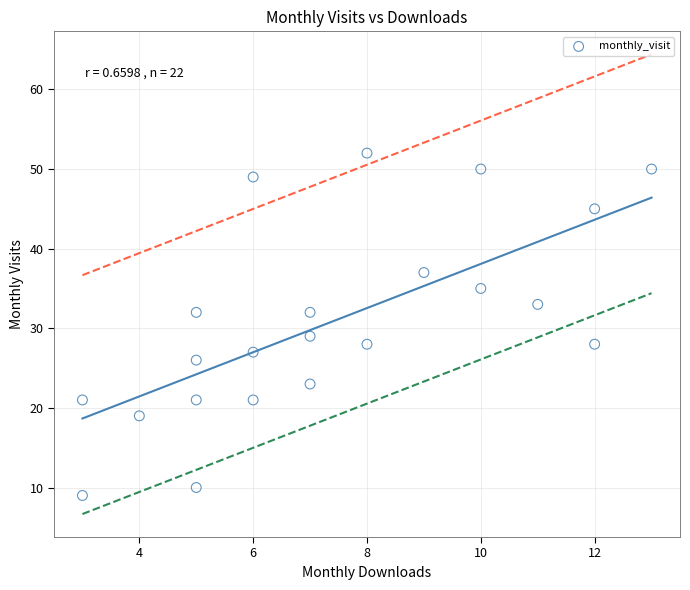

What Y value in the scatter plot is closest to 30?

29